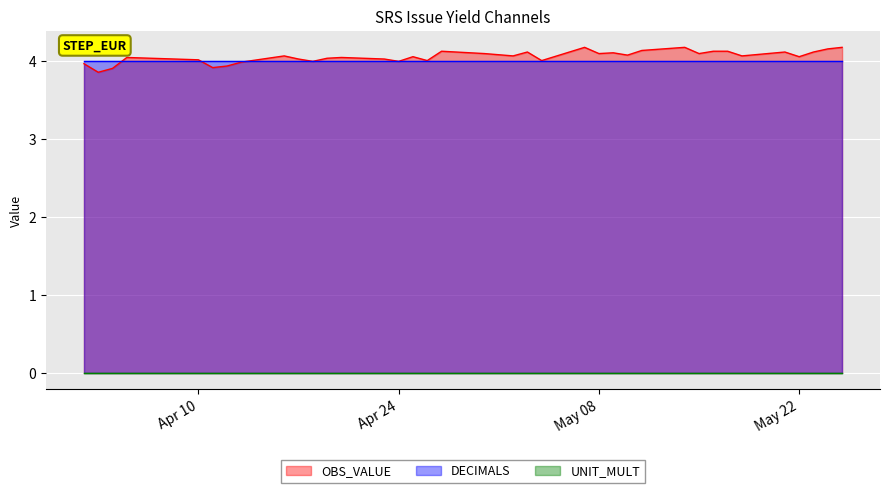

True or false: UNIT_MULT has more than 1 points higher than both neighbors.

False